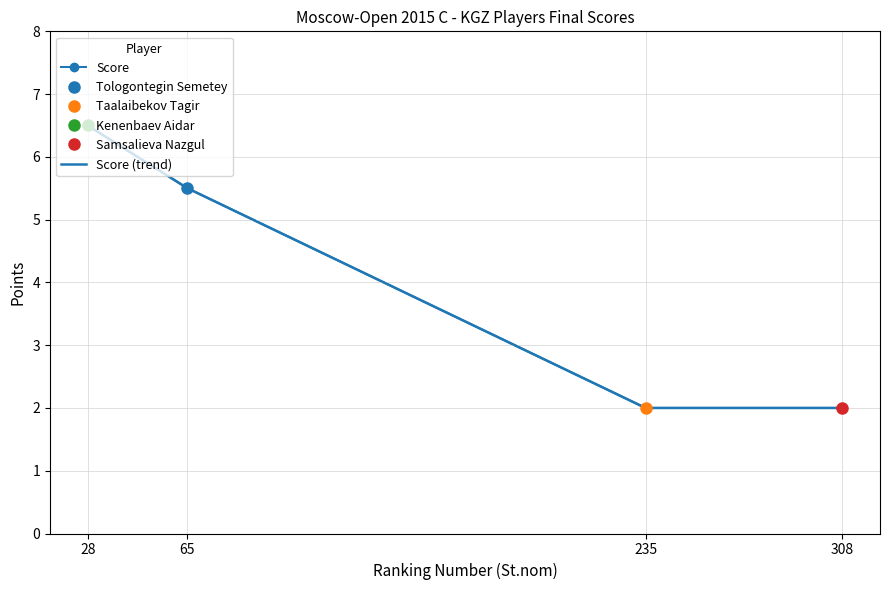

Reading left to right, extract all data points from this chart.

Score: 28=6.5	65=5.5	235=2.0	308=2.0
Score (trend): 28=6.5	65=5.5	235=2.0	308=2.0